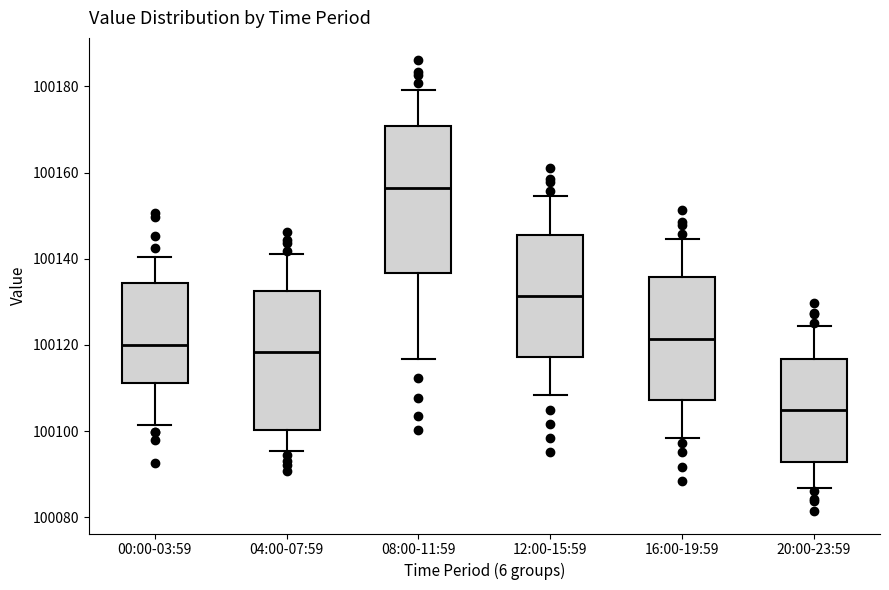

Where is the lower edge of the box for 04:00-07:59 on the y-axis? The values are not printed on the chart, so give them approximately, as read against the axis.

100100